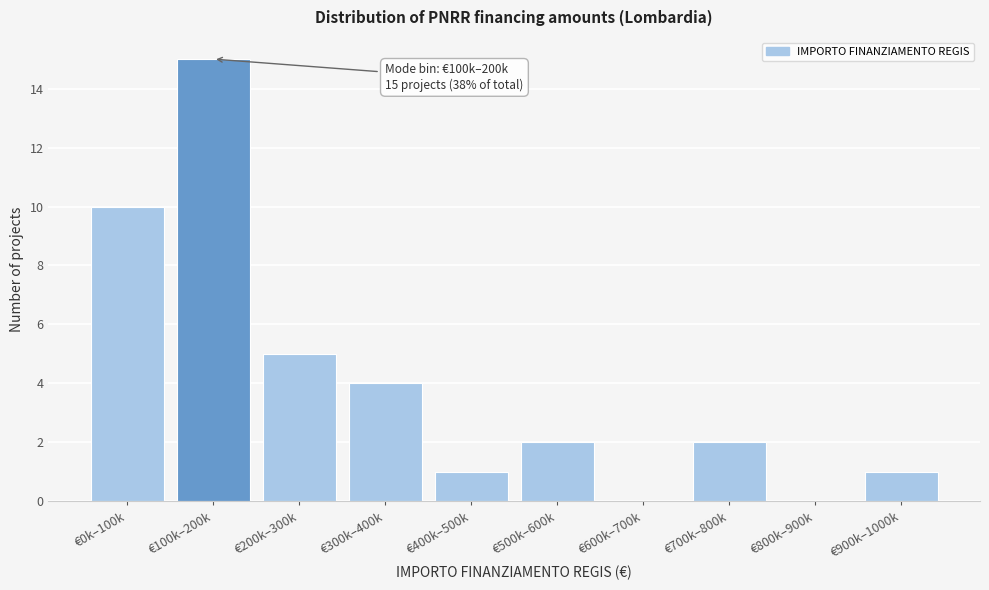

Reading left to right, transcribe all the data shown in this chart.

€0k–100k=10	€100k–200k=15	€200k–300k=5	€300k–400k=4	€400k–500k=1	€500k–600k=2	€600k–700k=0	€700k–800k=2	€800k–900k=0	€900k–1000k=1